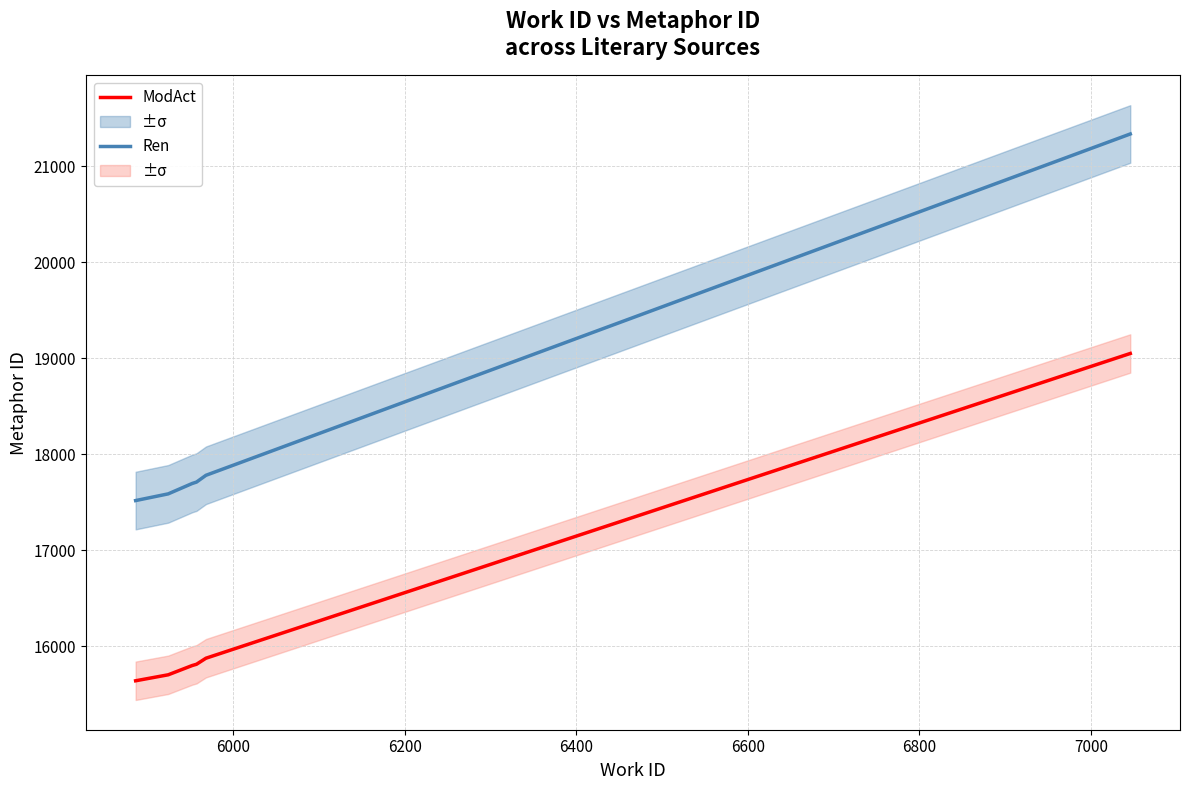

What is the maximum value for ModAct?

19050.0